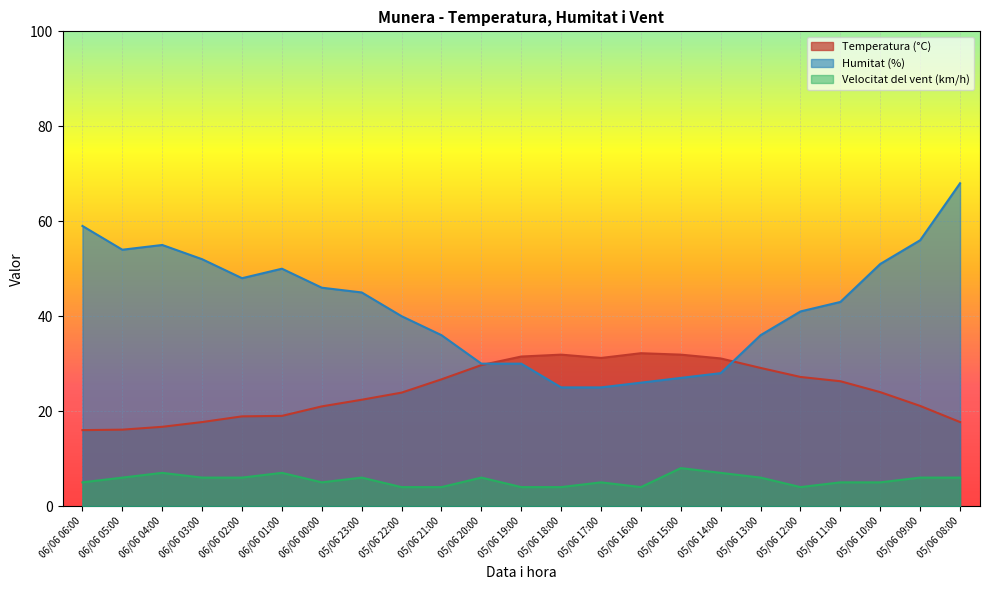

True or false: Velocitat del vent (km/h) and Temperatura (°C) intersect in this chart.

False